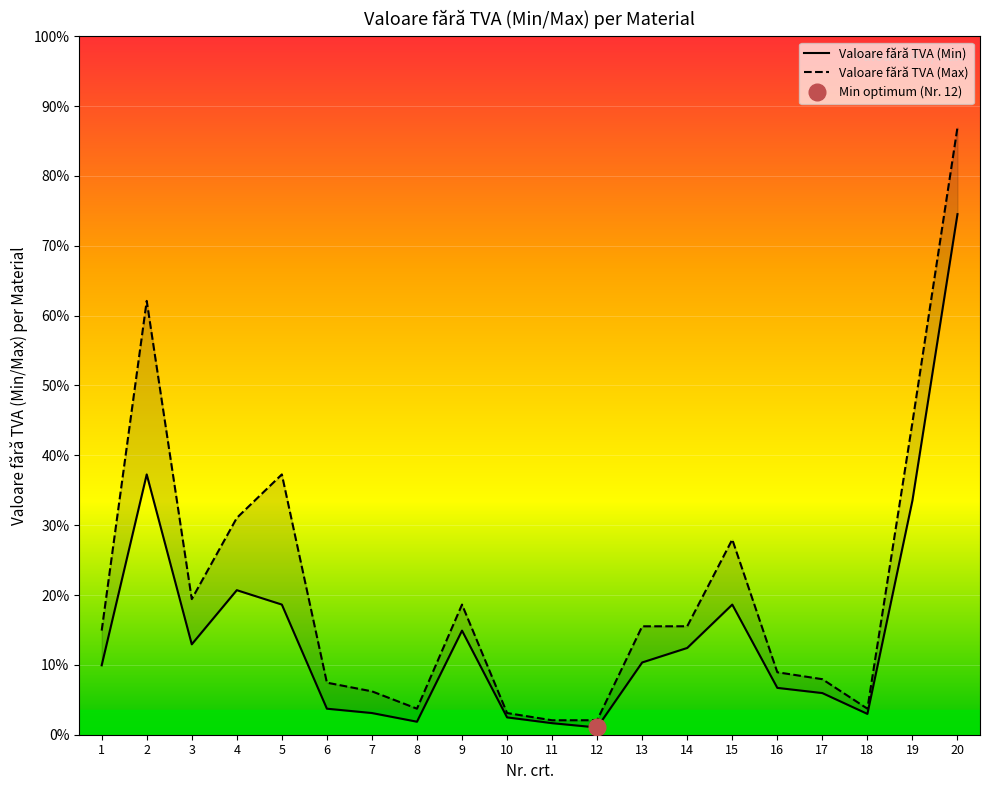

Between 14 and 15, which series saw the biggest shift?

Valoare fără TVA (Max)